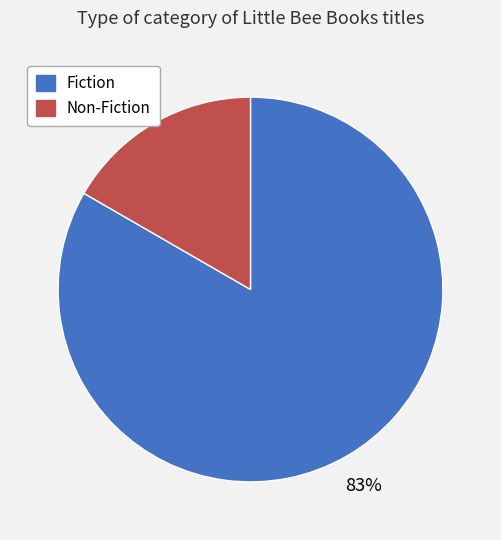

What percentage is the Fiction slice, to the nearest percent?

83%